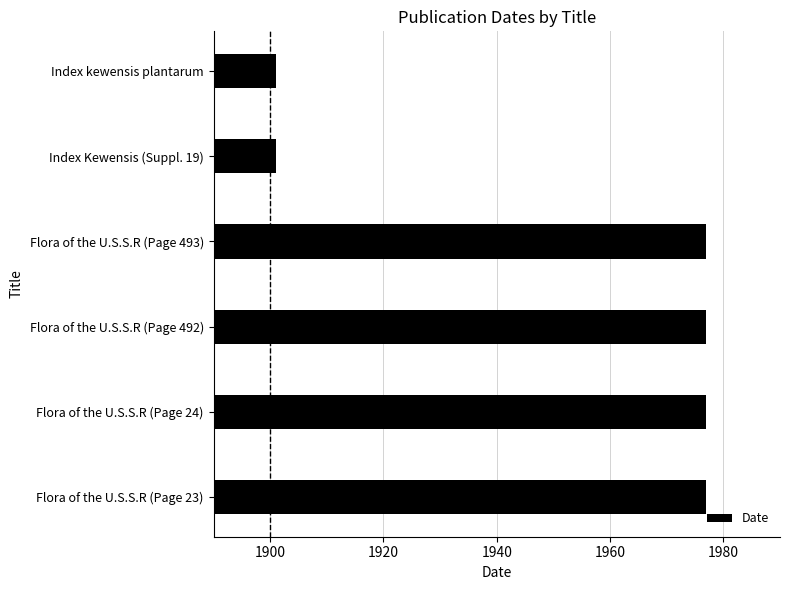

What is the difference between the maximum and minimum values?

76